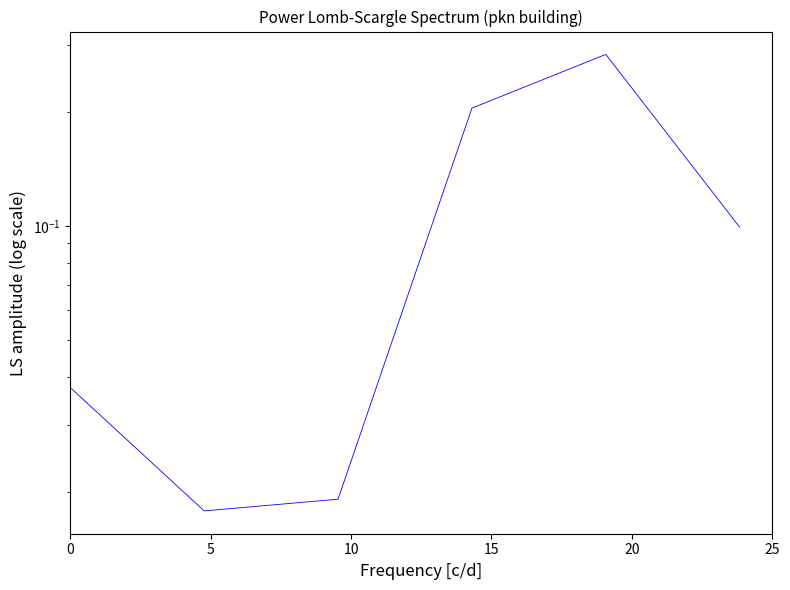

How many data points does each series have?

6